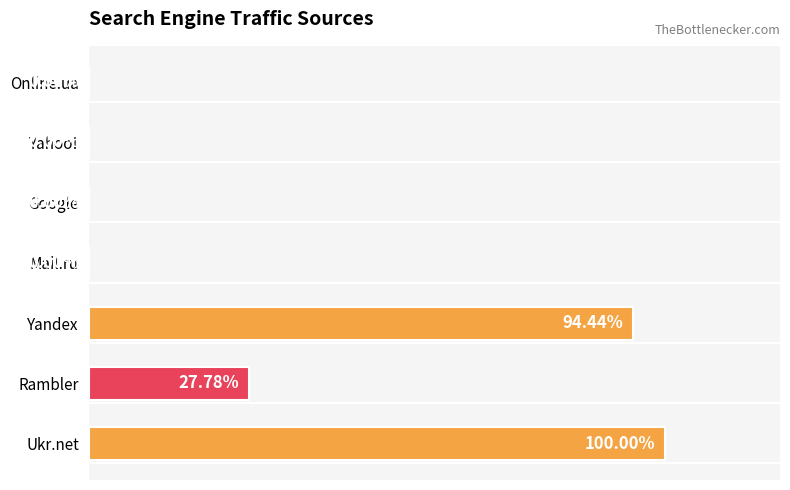

At which label is the value closest to 9?

Rambler